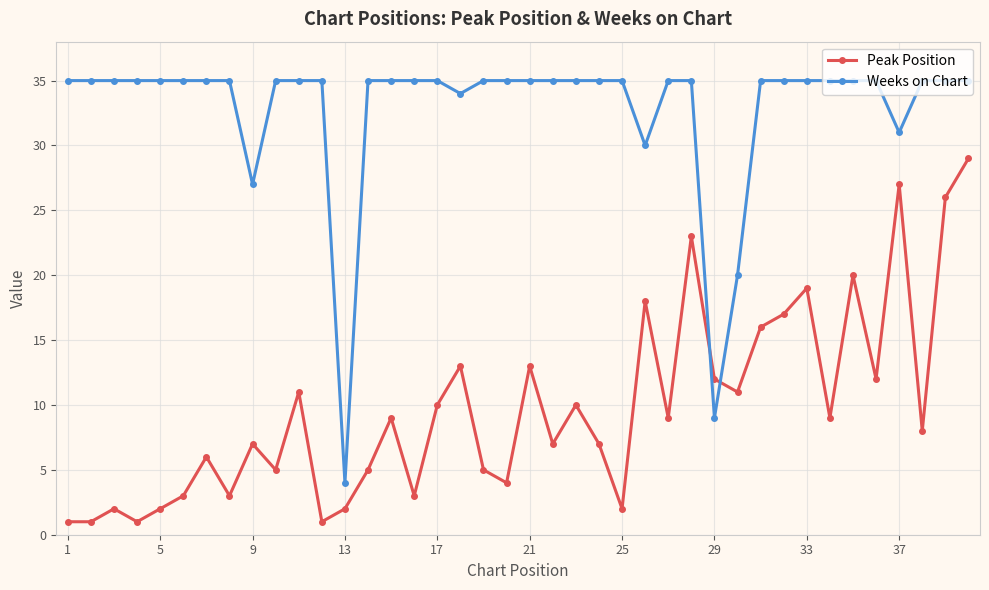

What is the greatest value displayed?

35